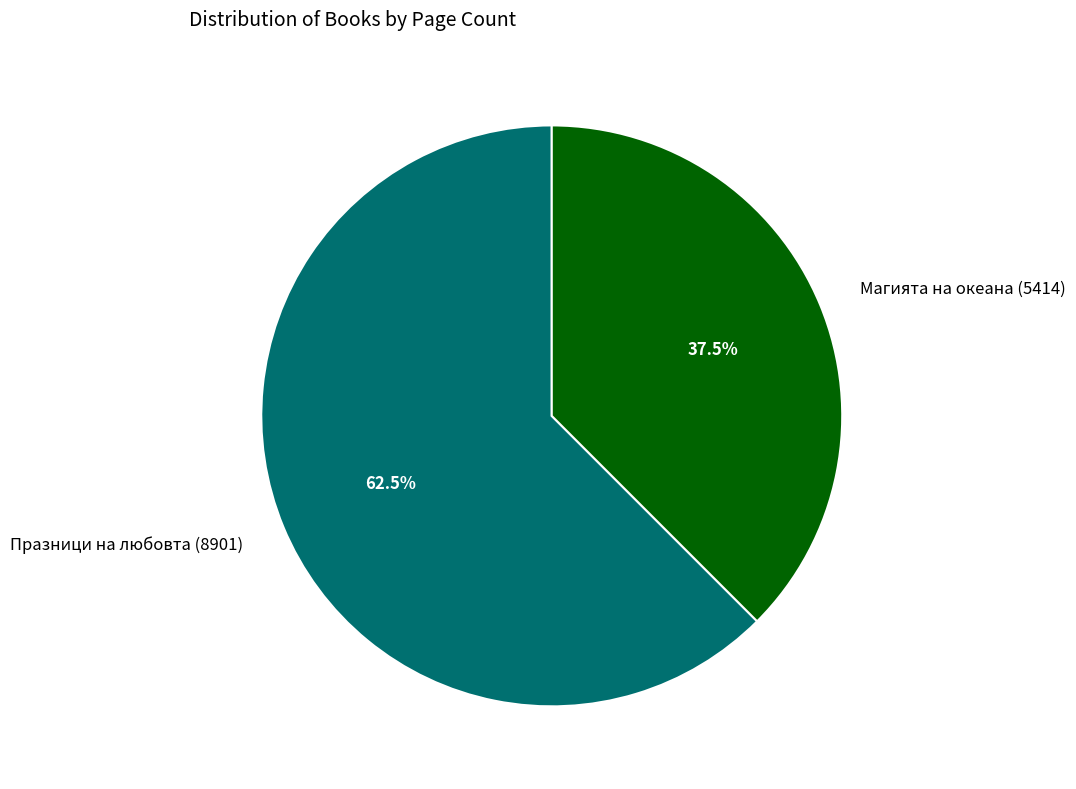

What is the smallest slice in the pie chart?

Магията на океана (5414)